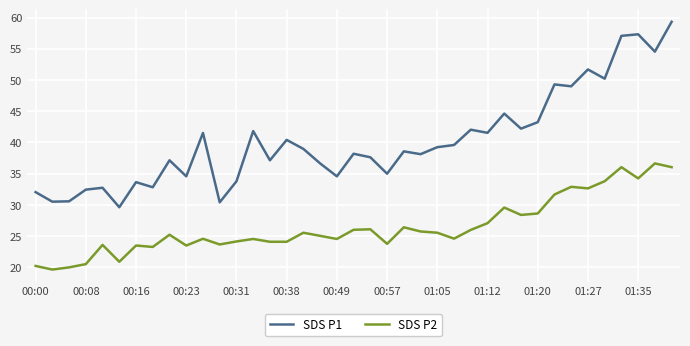

Rank the series by their maximum value, from highest to lowest.

SDS P1, SDS P2